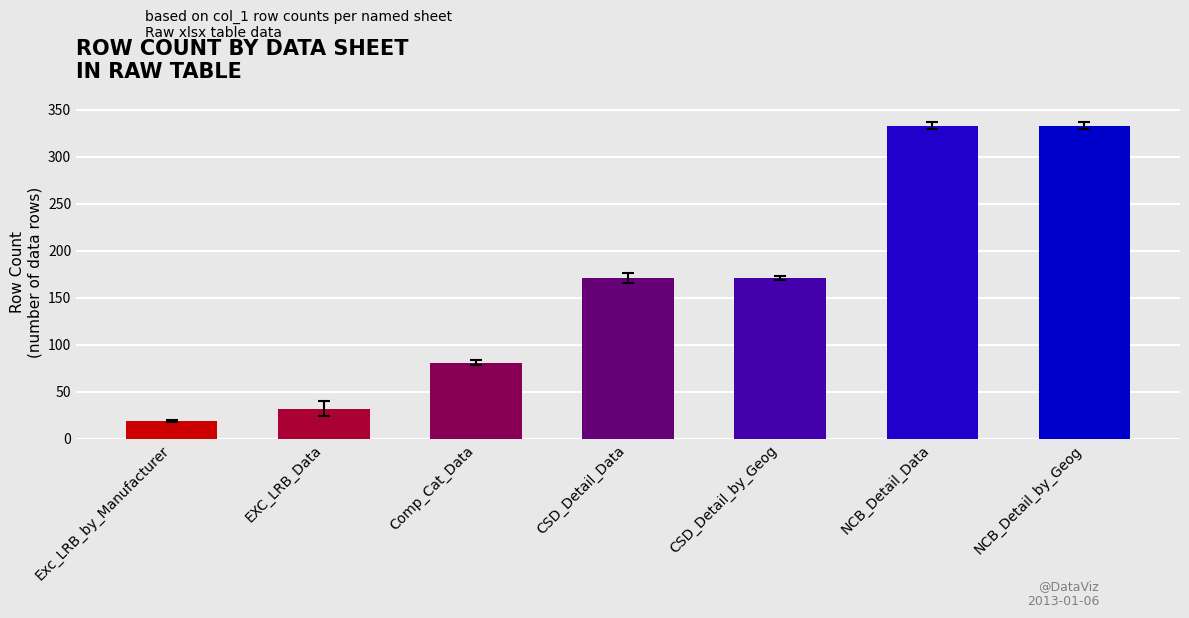

What is the change in value from EXC_LRB_Data to NCB_Detail_Data?

+301